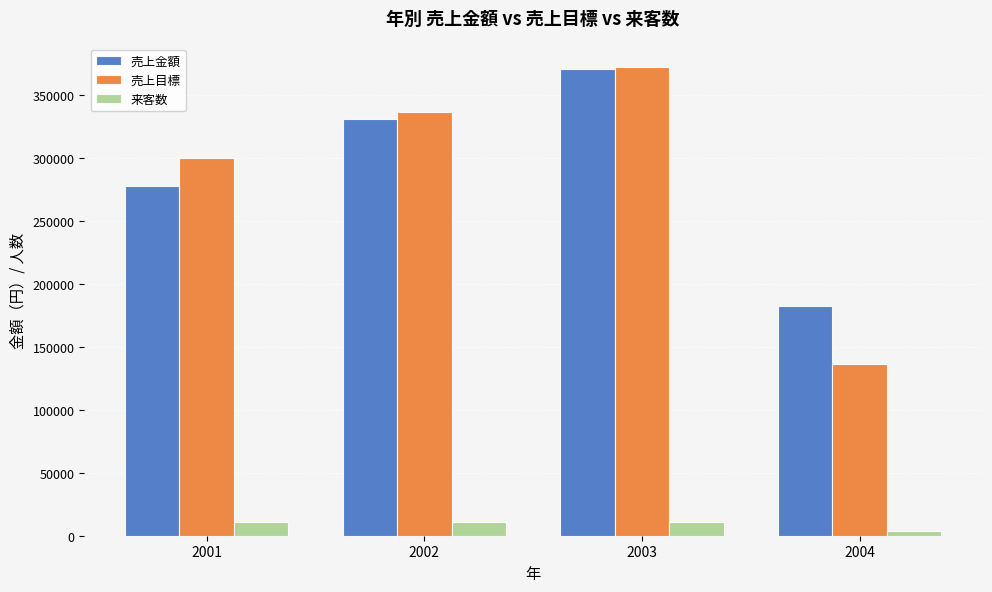

What is the sum of all 来客数 values?

36515